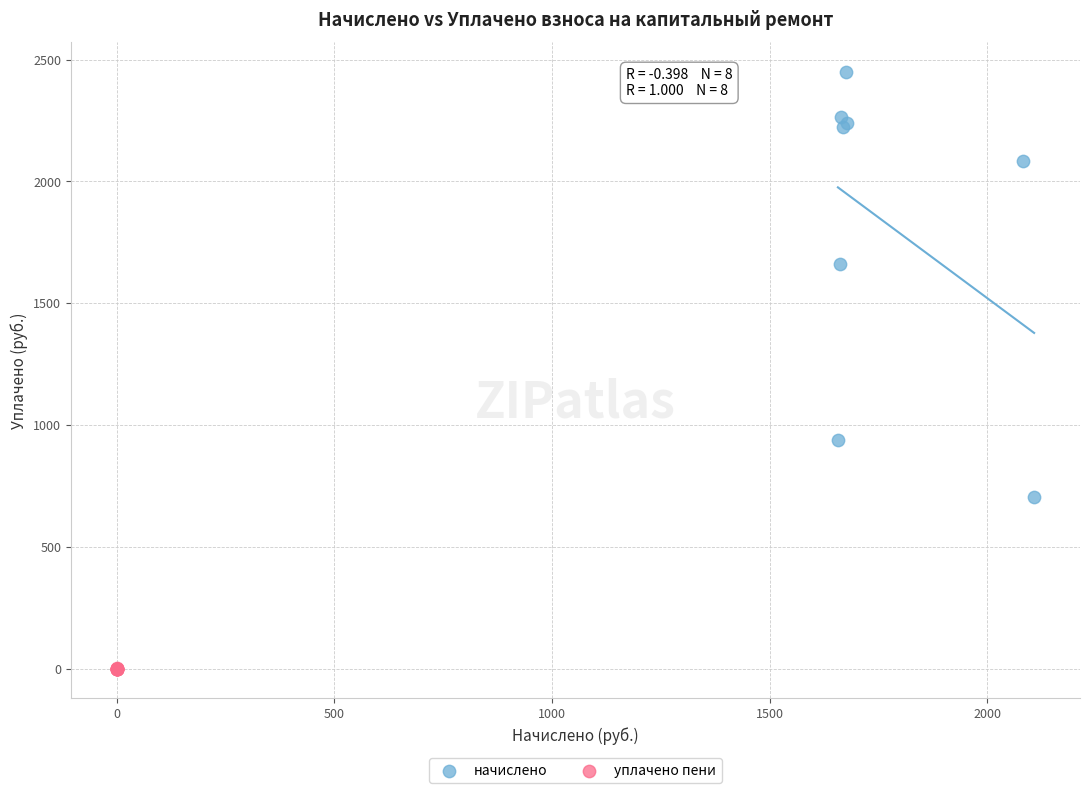

Which series reaches the minimum Y coordinate?

уплачено пени